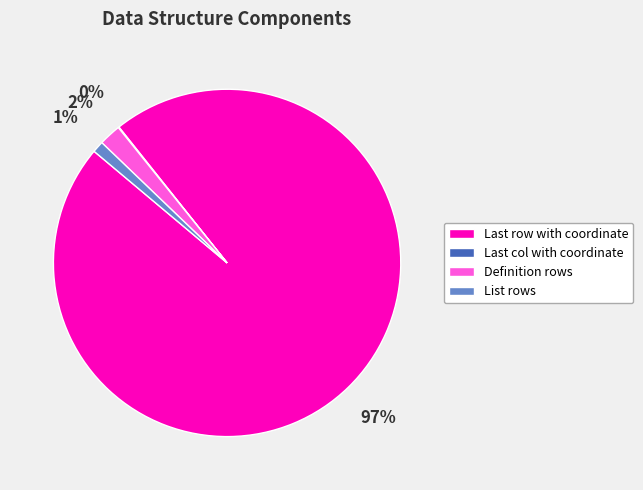

Does any single category account for the majority?

Yes